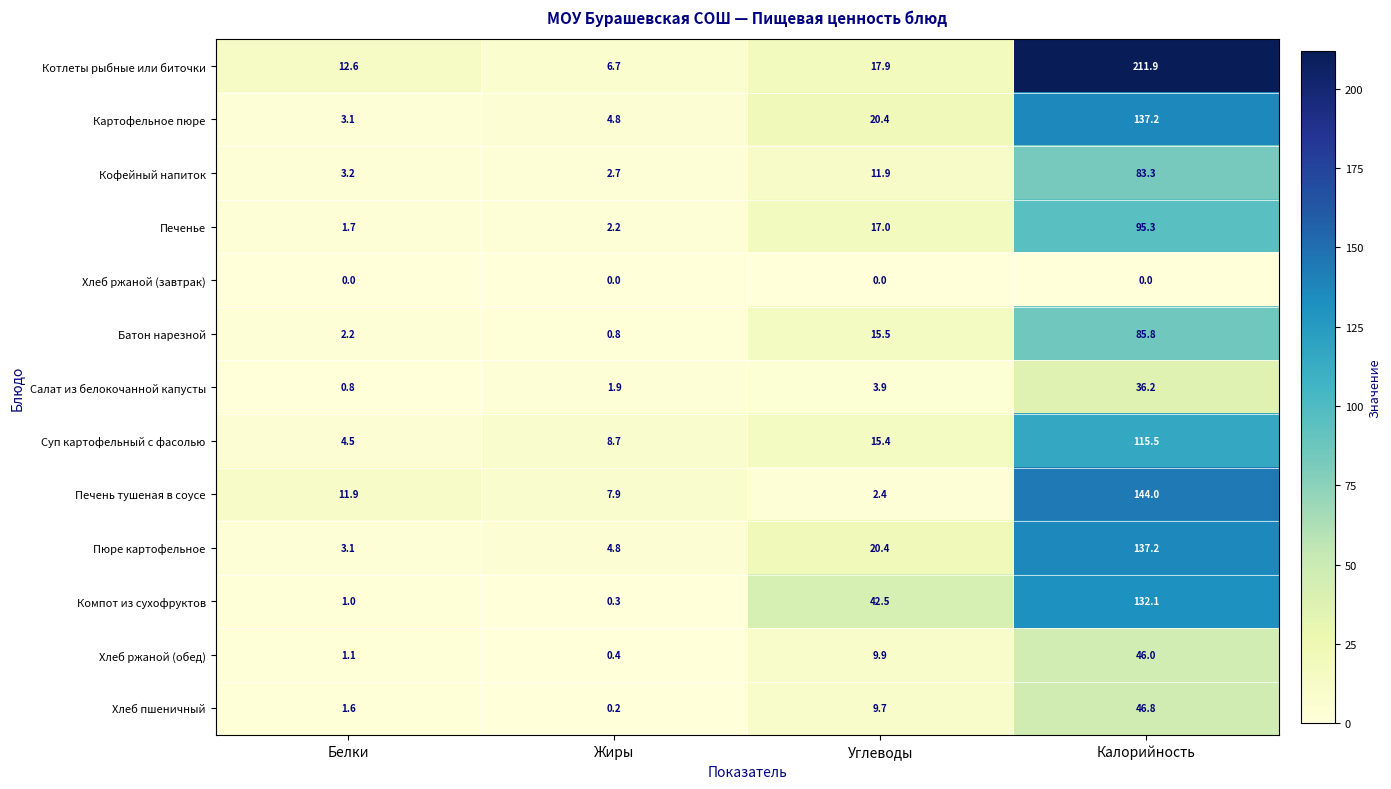

The value of Батон нарезной at Белки is 3.7. True or false?

False